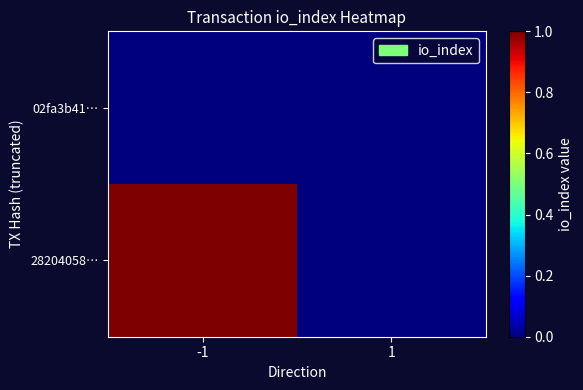

Which label corresponds to the largest value in the chart?

-1